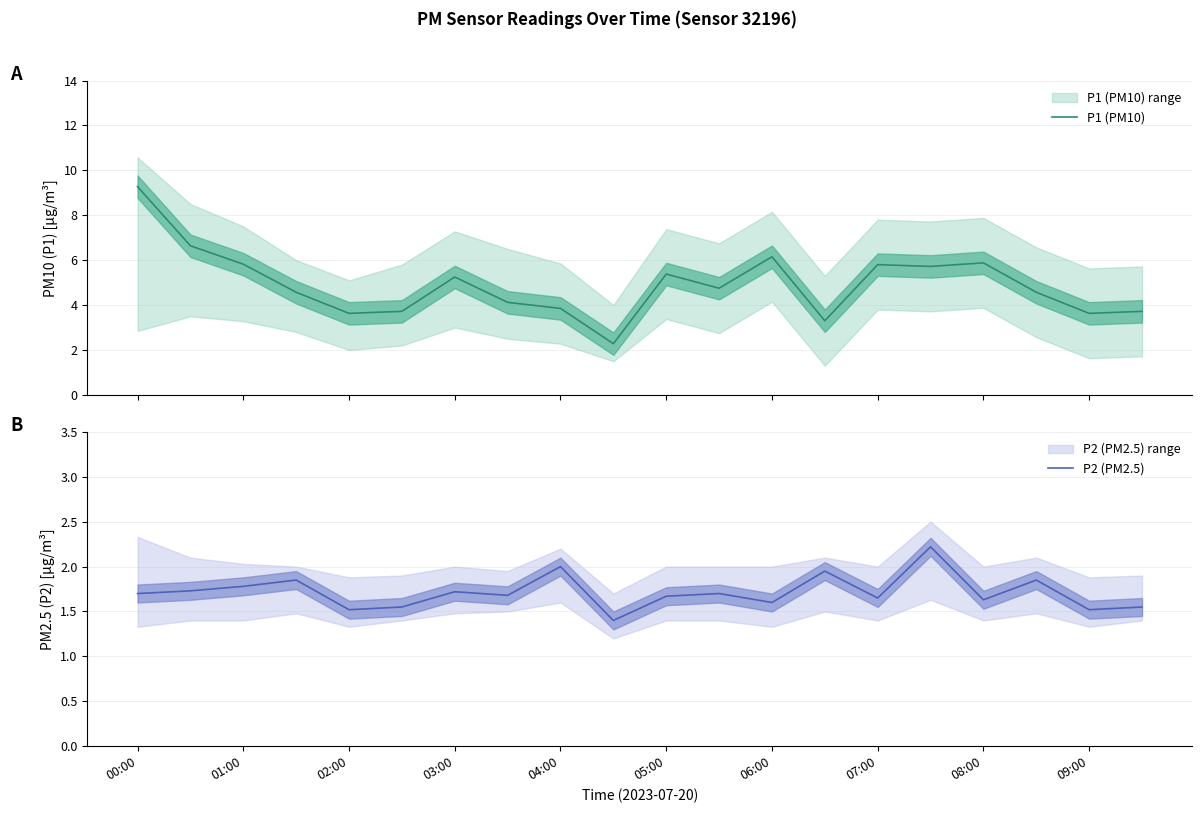

True or false: P2 (PM2.5) has a value of 1.7 at 00:00.

True